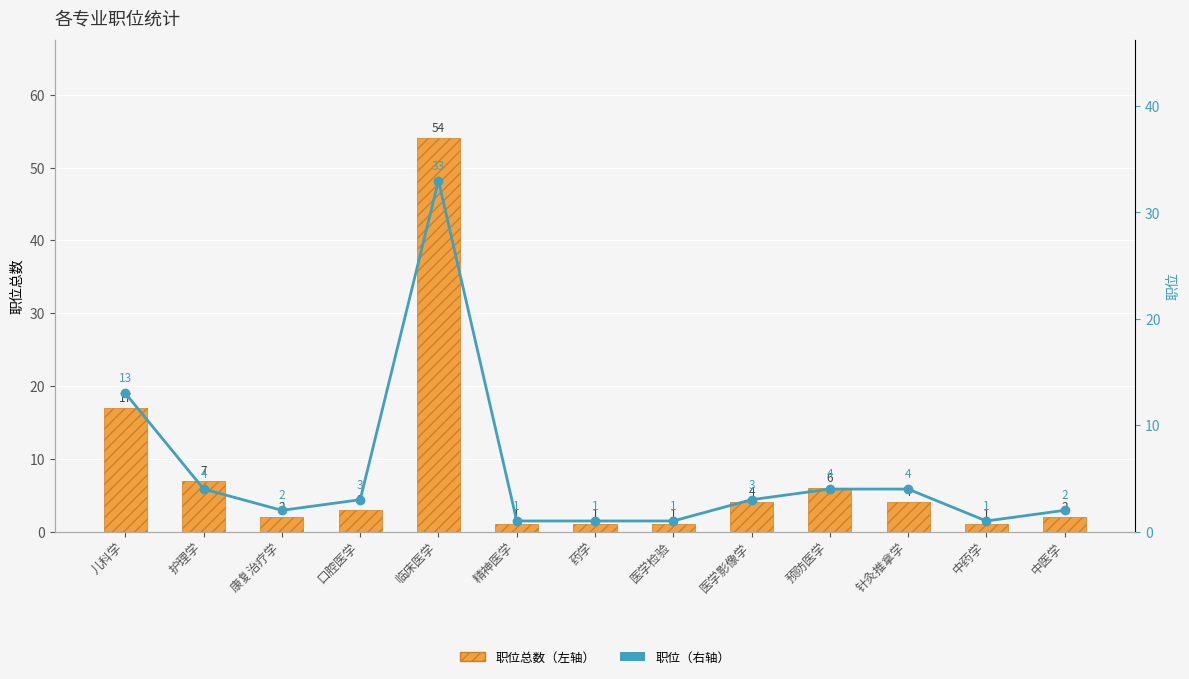

Reading left to right, extract all data points from this chart.

职位总数（左轴）: 儿科学=17	护理学=7	康复治疗学=2	口腔医学=3	临床医学=54	精神医学=1	药学=1	医学检验=1	医学影像学=4	预防医学=6	针灸推拿学=4	中药学=1	中医学=2
职位（右轴）: 儿科学=13	护理学=4	康复治疗学=2	口腔医学=3	临床医学=33	精神医学=1	药学=1	医学检验=1	医学影像学=3	预防医学=4	针灸推拿学=4	中药学=1	中医学=2